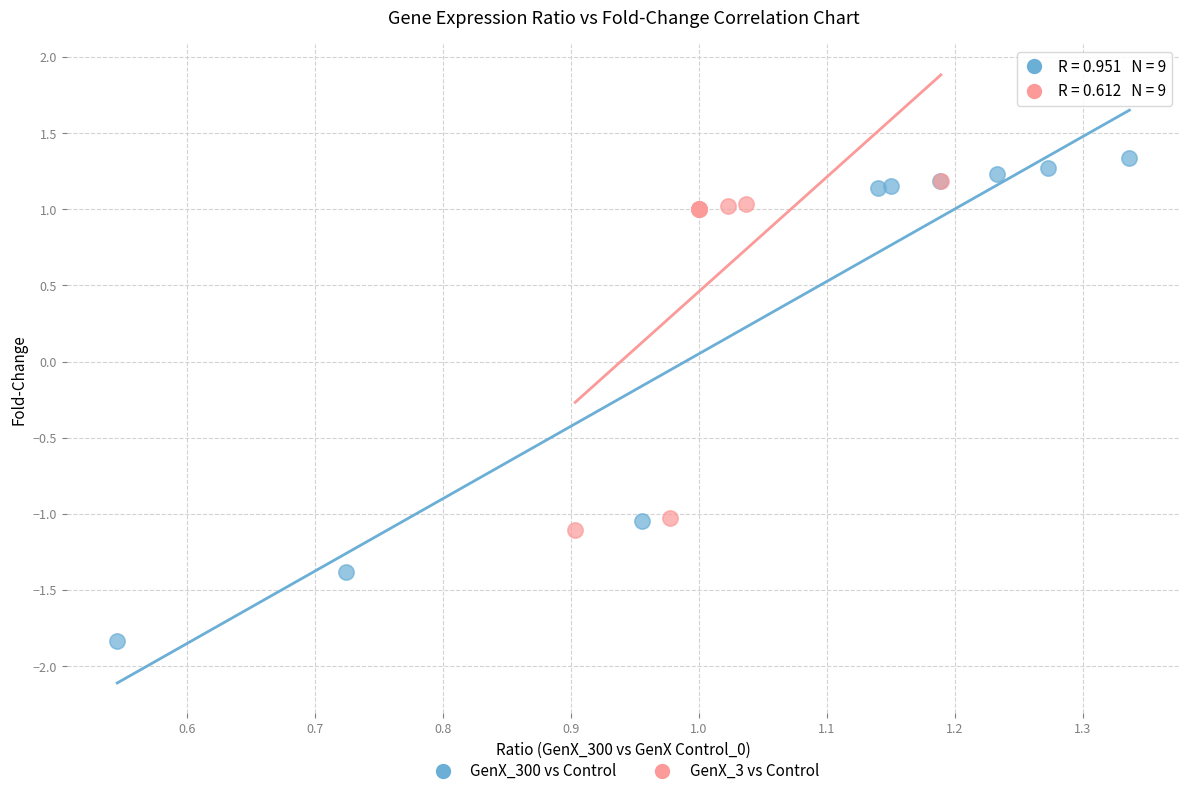

Which series has the widest spread of Y values?

GenX_300 vs Control